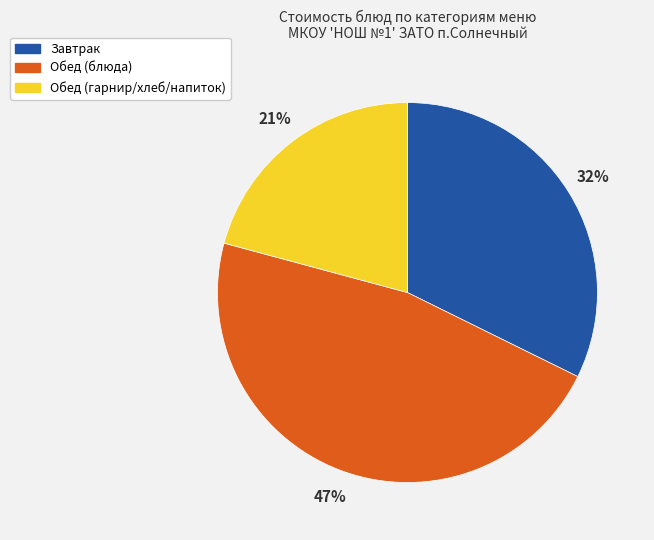

To the nearest percent, what is the average slice percentage?

33%